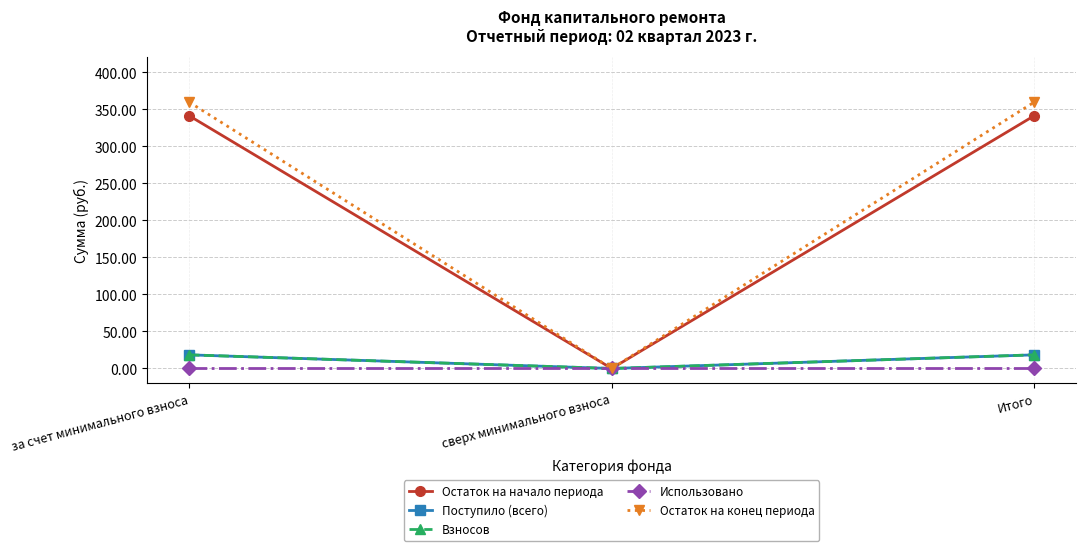

Is this an area chart (filled region under the line)?

No